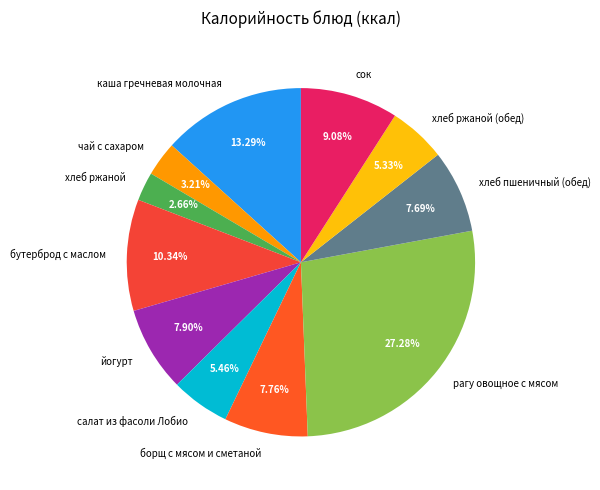

Which slice is the largest?

рагу овощное с мясом